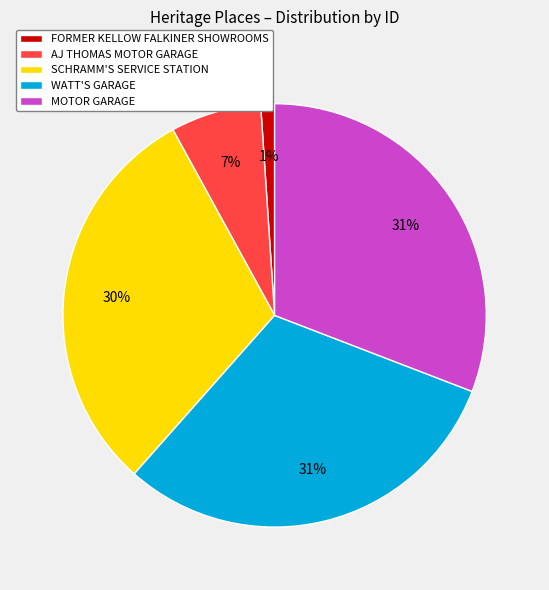

Count the number of slices in the pie.

5